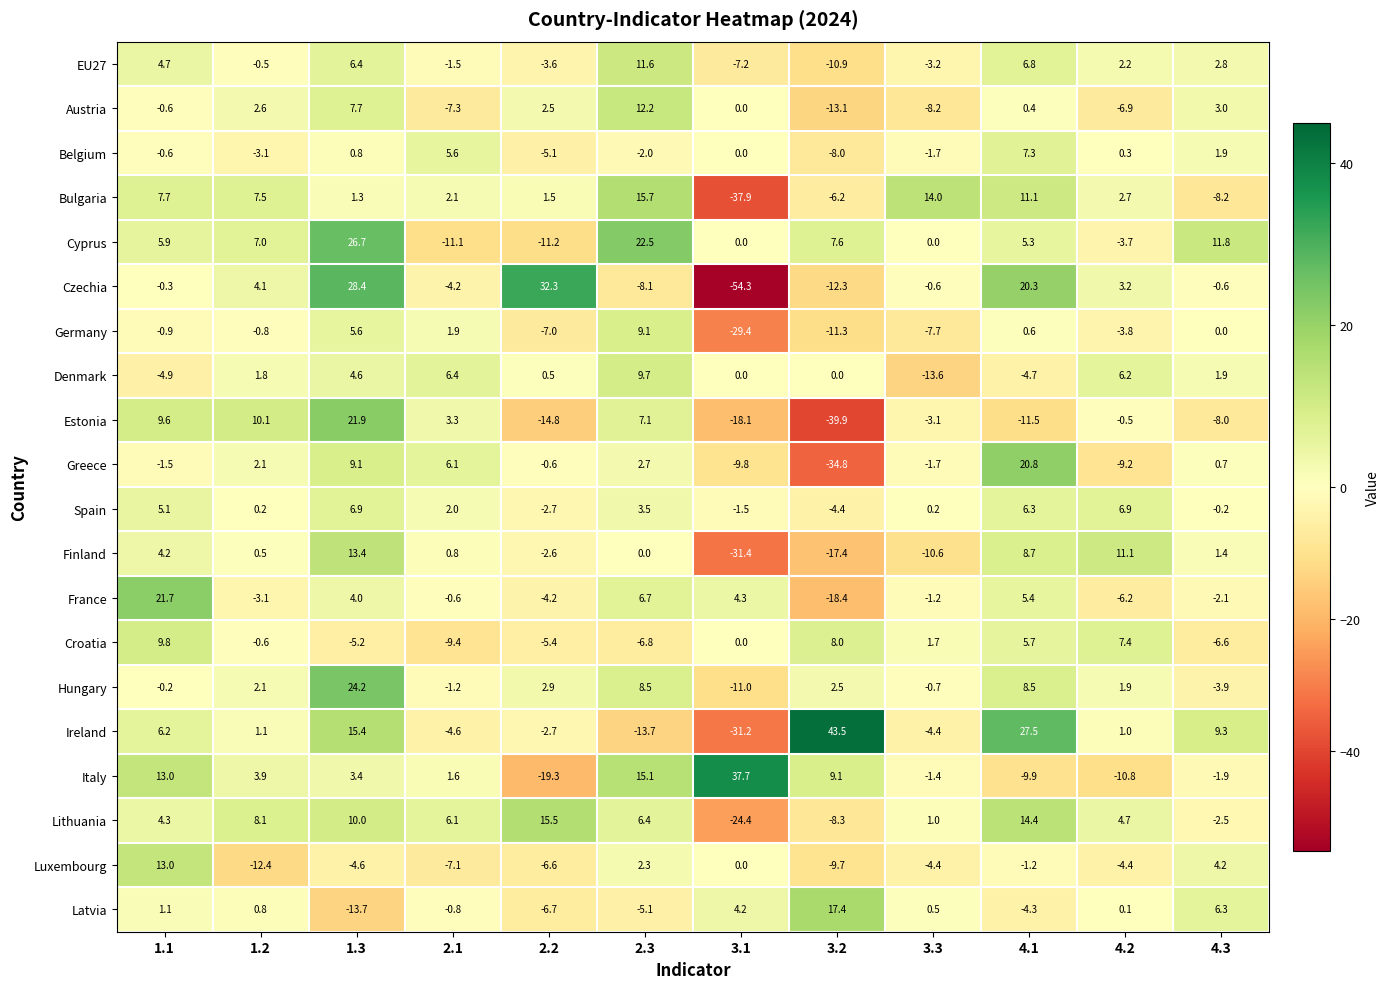

At which category is the sum across all series the highest?

1.3